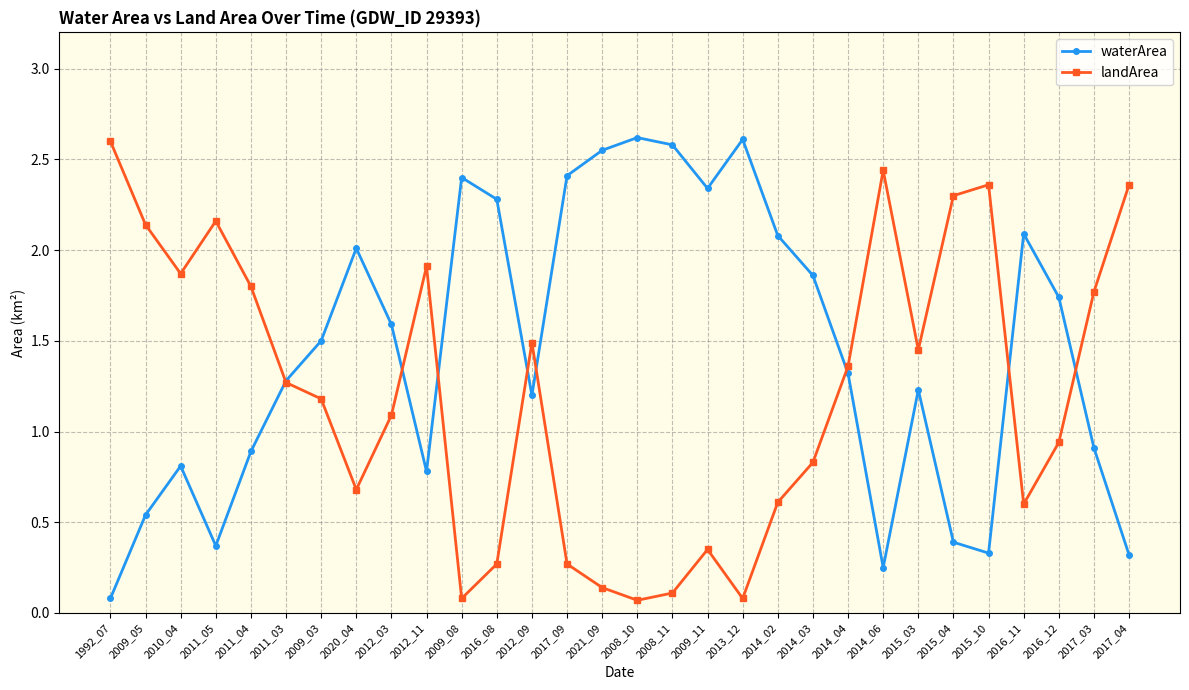

At 2015_03, list the series in order from largest to smallest.

landArea, waterArea